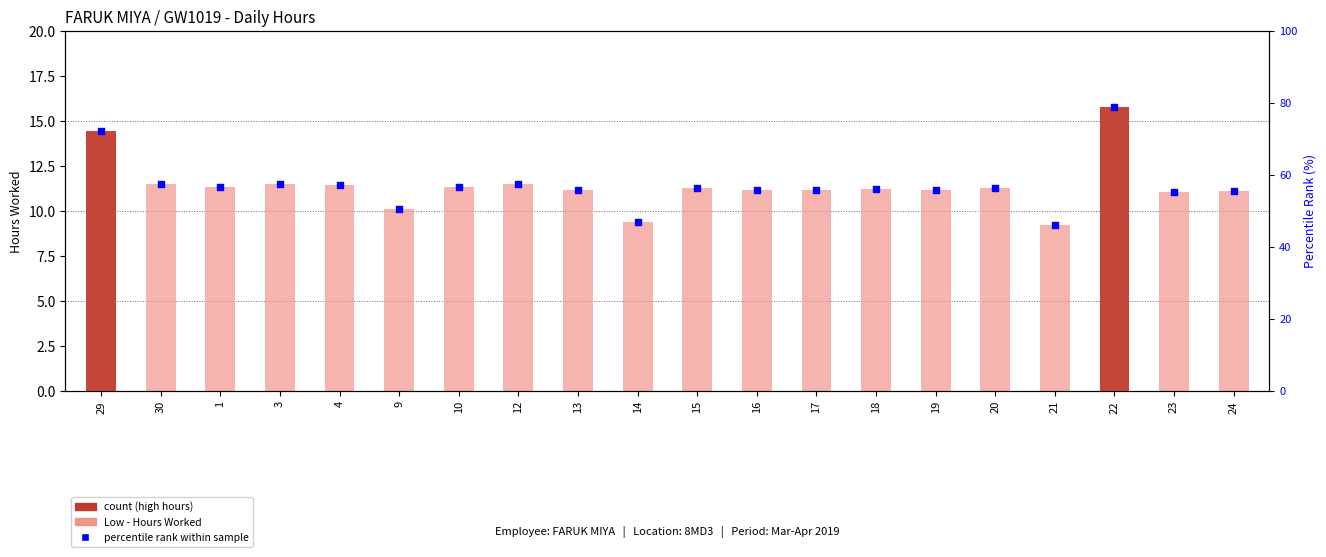

Which series has the largest total across all categories?

Percentile Rank